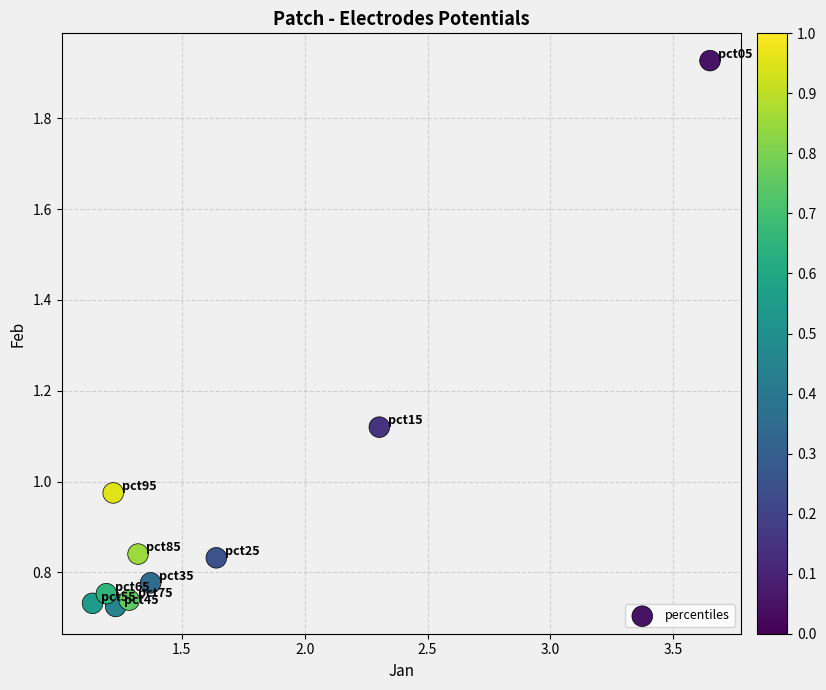

What is the range of X values (max minus min)?

2.5